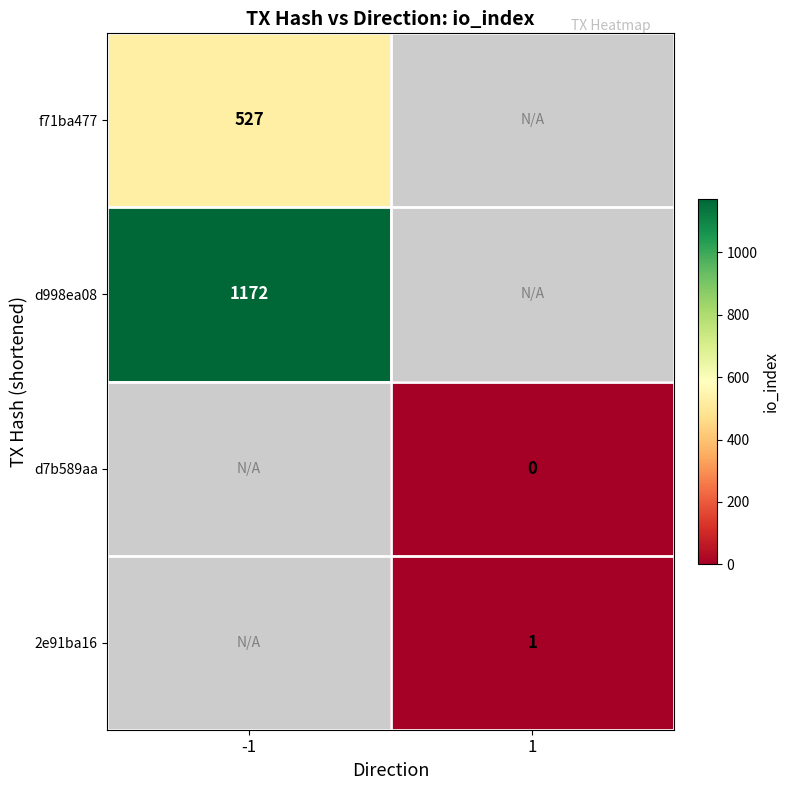

Which label corresponds to the largest value in the chart?

-1